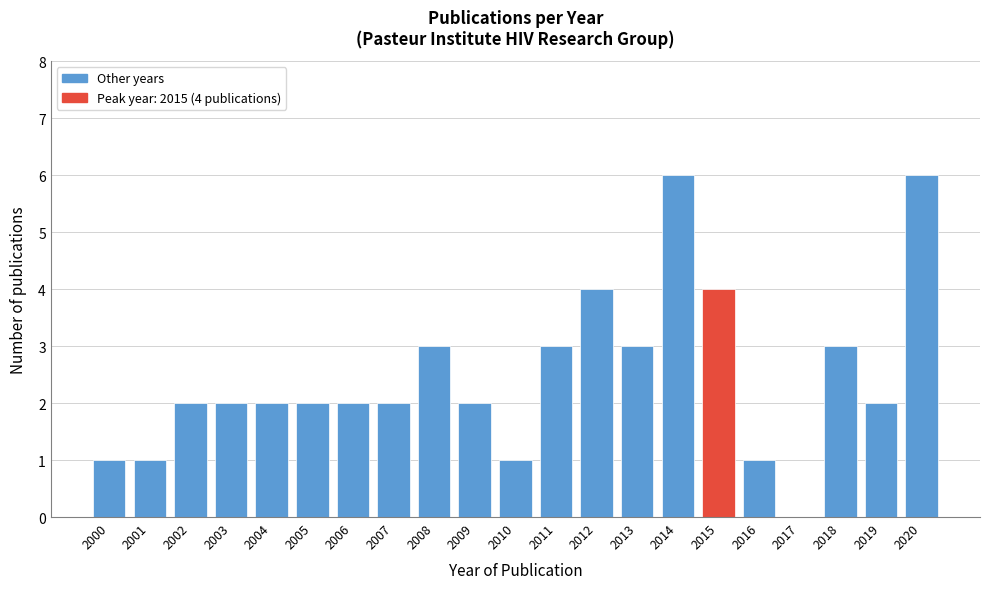

Reading left to right, transcribe all the data shown in this chart.

2000=1	2001=1	2002=2	2003=2	2004=2	2005=2	2006=2	2007=2	2008=3	2009=2	2010=1	2011=3	2012=4	2013=3	2014=6	2015=4	2016=1	2017=0	2018=3	2019=2	2020=6